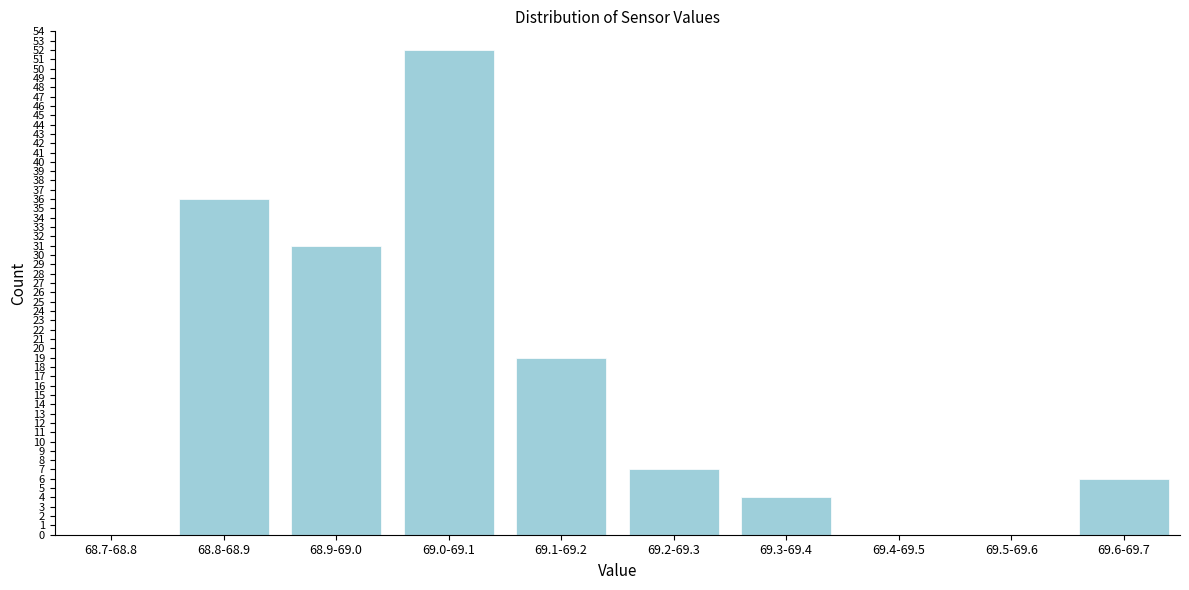

Reading left to right, list all the values displayed in this chart.

68.7-68.8=0	68.8-68.9=36	68.9-69.0=31	69.0-69.1=52	69.1-69.2=19	69.2-69.3=7	69.3-69.4=4	69.4-69.5=0	69.5-69.6=0	69.6-69.7=6